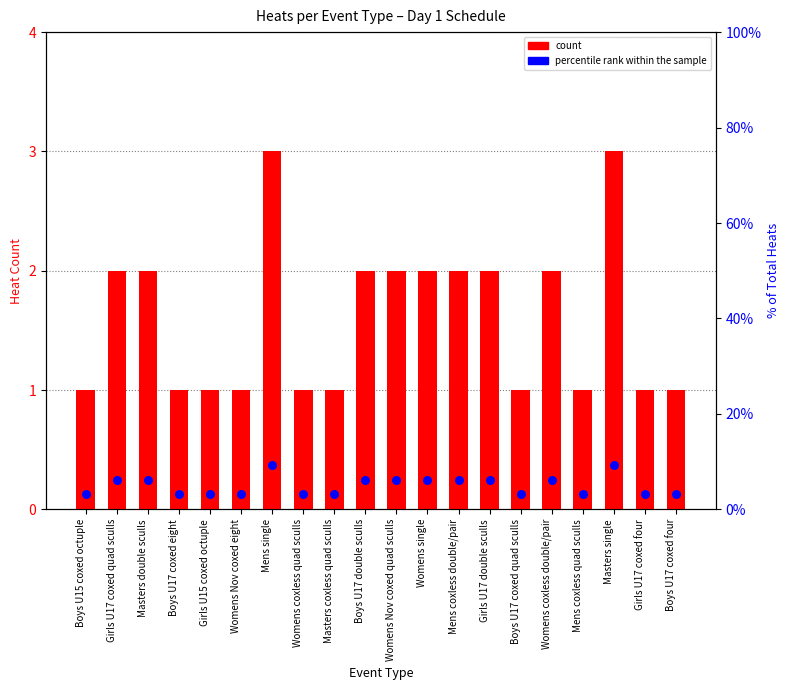

At how many categories does at least one series exceed 9?

2